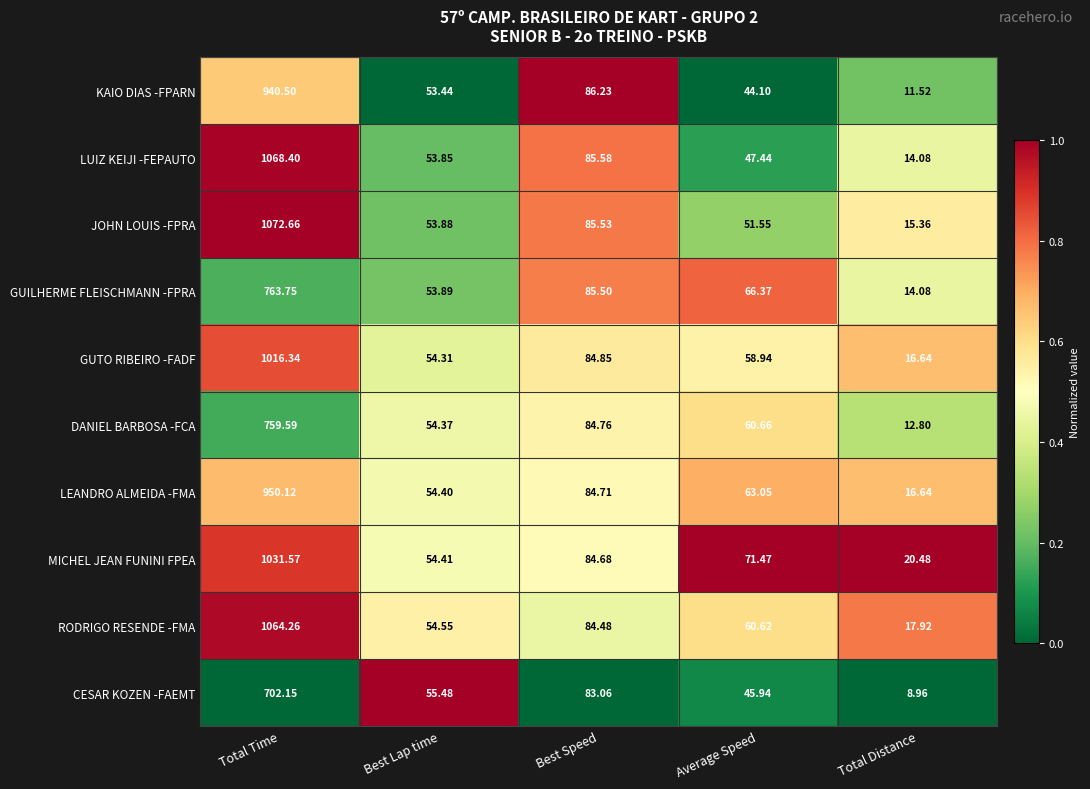

Which series has the widest spread of values?

JOHN LOUIS -FPRA